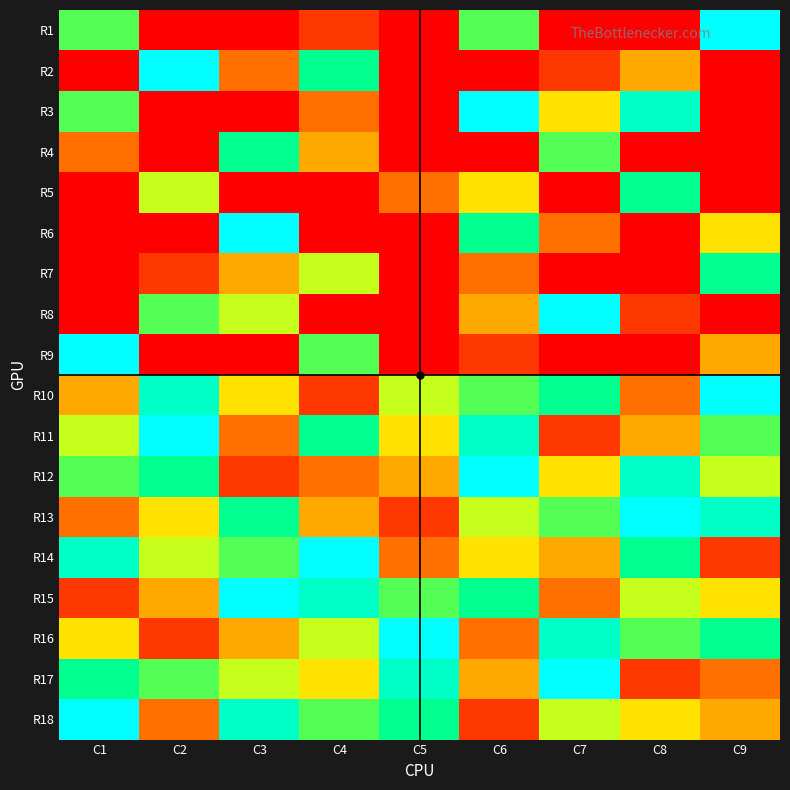

Reading right to left, list all the values displayed in this chart.

R1: C9=9	C8=0	C7=0	C6=6	C5=0	C4=1	C3=0	C2=0	C1=6
R2: C9=0	C8=3	C7=1	C6=0	C5=0	C4=7	C3=2	C2=9	C1=0
R3: C9=0	C8=8	C7=4	C6=9	C5=0	C4=2	C3=0	C2=0	C1=6
R4: C9=0	C8=0	C7=6	C6=0	C5=0	C4=3	C3=7	C2=0	C1=2
R5: C9=0	C8=7	C7=0	C6=4	C5=2	C4=0	C3=0	C2=5	C1=0
R6: C9=4	C8=0	C7=2	C6=7	C5=0	C4=0	C3=9	C2=0	C1=0
R7: C9=7	C8=0	C7=0	C6=2	C5=0	C4=5	C3=3	C2=1	C1=0
R8: C9=0	C8=1	C7=9	C6=3	C5=0	C4=0	C3=5	C2=6	C1=0
R9: C9=3	C8=0	C7=0	C6=1	C5=0	C4=6	C3=0	C2=0	C1=9
R10: C9=9	C8=2	C7=7	C6=6	C5=5	C4=1	C3=4	C2=8	C1=3
R11: C9=6	C8=3	C7=1	C6=8	C5=4	C4=7	C3=2	C2=9	C1=5
R12: C9=5	C8=8	C7=4	C6=9	C5=3	C4=2	C3=1	C2=7	C1=6
R13: C9=8	C8=9	C7=6	C6=5	C5=1	C4=3	C3=7	C2=4	C1=2
R14: C9=1	C8=7	C7=3	C6=4	C5=2	C4=9	C3=6	C2=5	C1=8
R15: C9=4	C8=5	C7=2	C6=7	C5=6	C4=8	C3=9	C2=3	C1=1
R16: C9=7	C8=6	C7=8	C6=2	C5=9	C4=5	C3=3	C2=1	C1=4
R17: C9=2	C8=1	C7=9	C6=3	C5=8	C4=4	C3=5	C2=6	C1=7
R18: C9=3	C8=4	C7=5	C6=1	C5=7	C4=6	C3=8	C2=2	C1=9